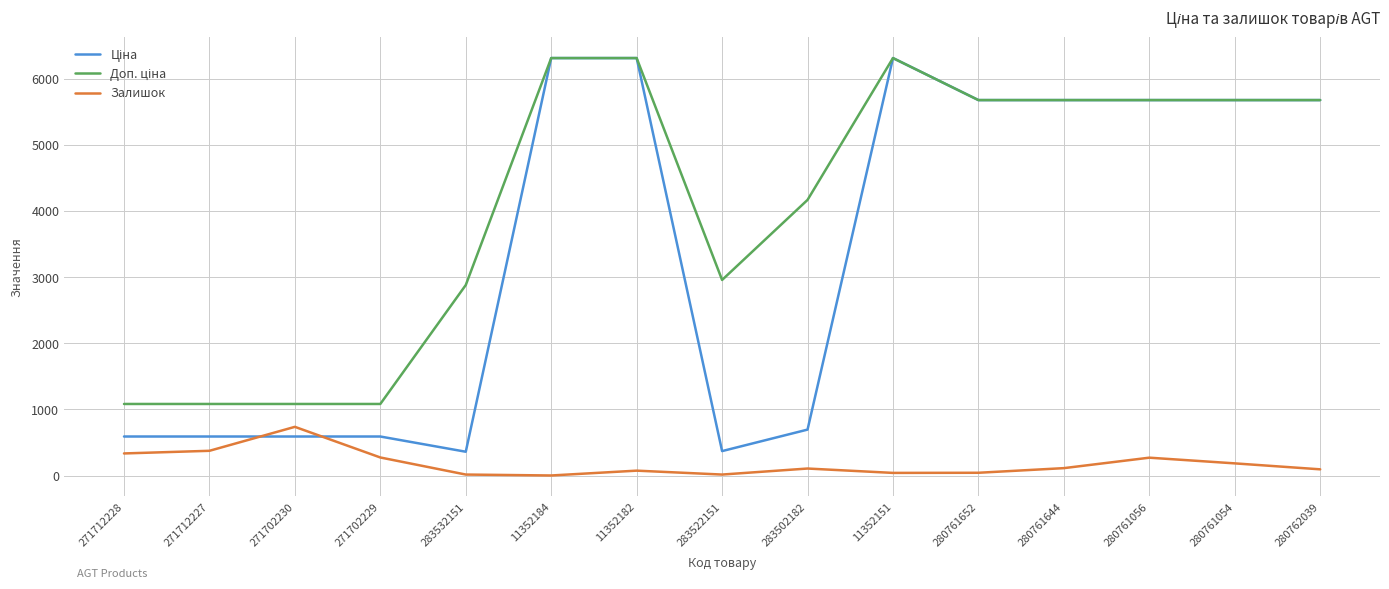

What is the greatest value displayed?

6308.8